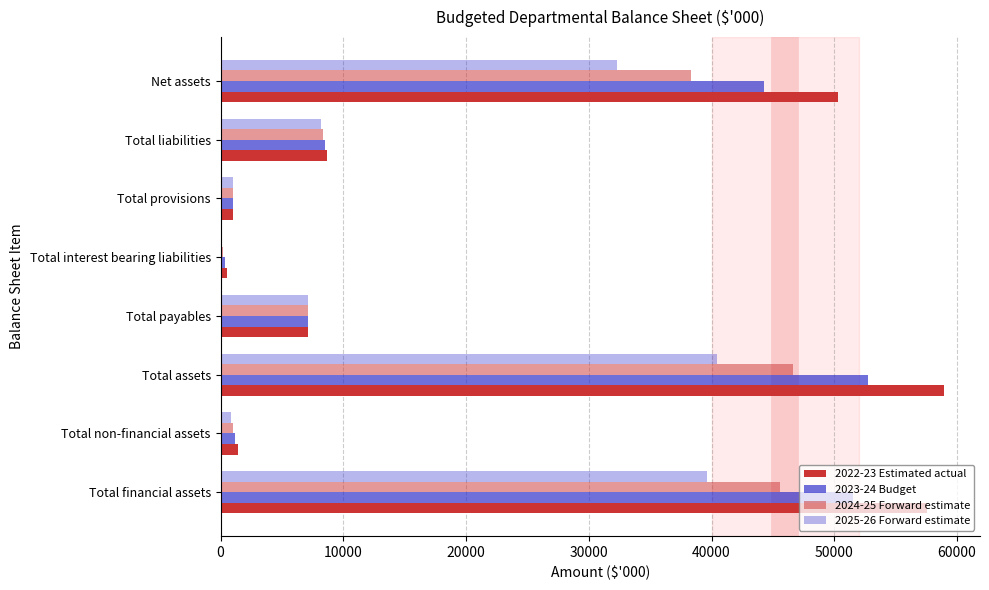

What is the difference between the second highest and second lowest values in the 2025-26 Forward estimate series?

38812